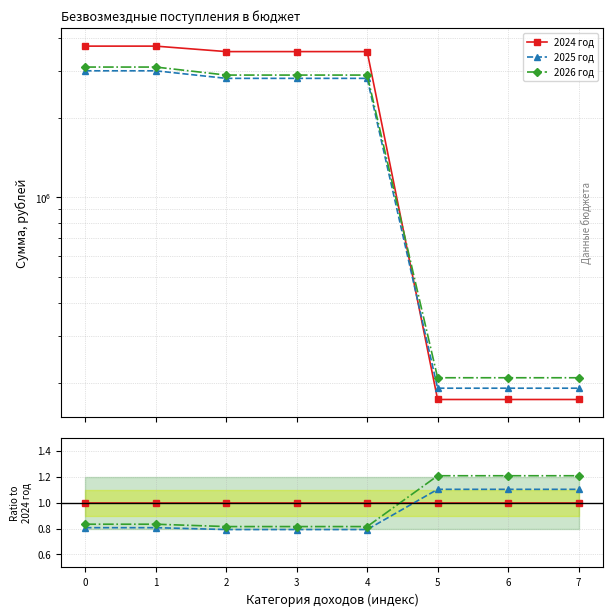

Between which two adjacent categories do 2026 год and 2024 год first intersect?

4 and 5